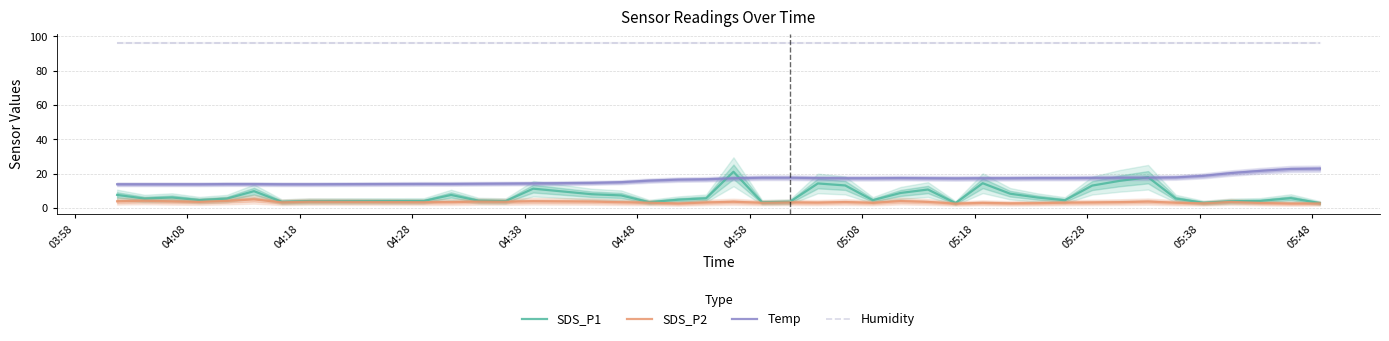

Which series has the largest total across all categories?

Humidity